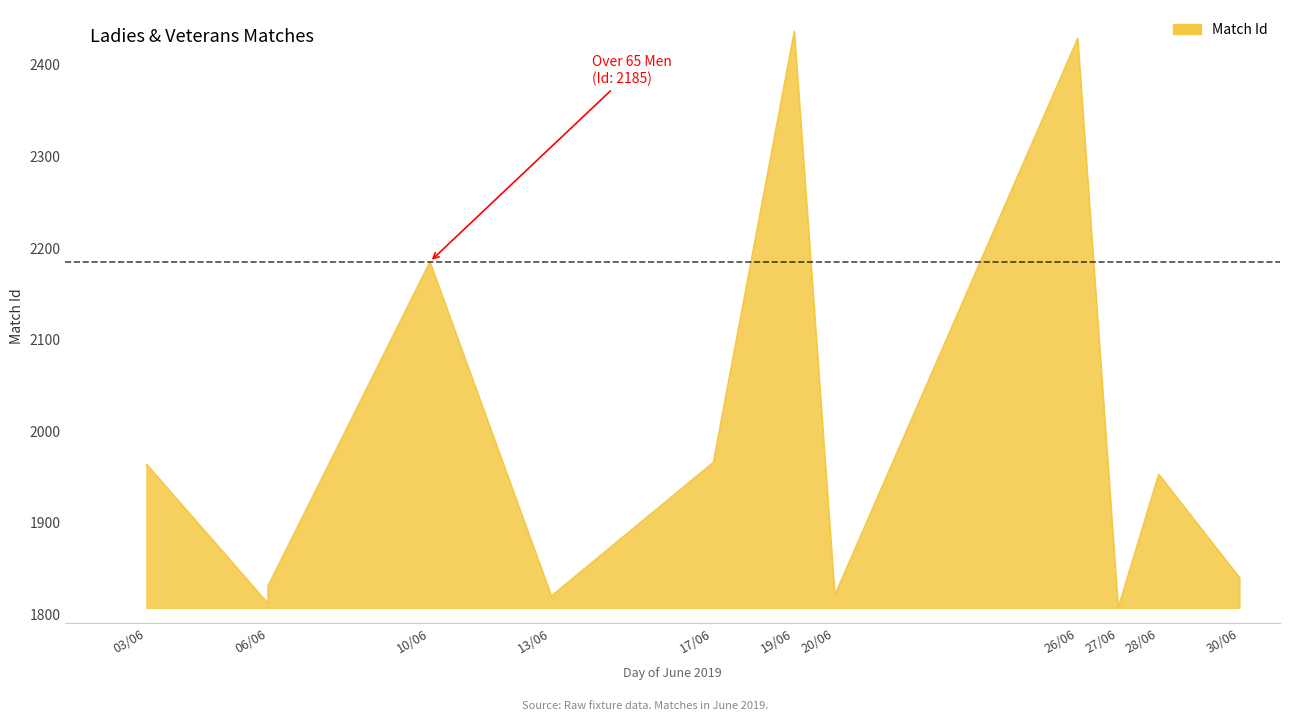

True or false: the data shows 1840 at 2019-06-30 12:30.

True